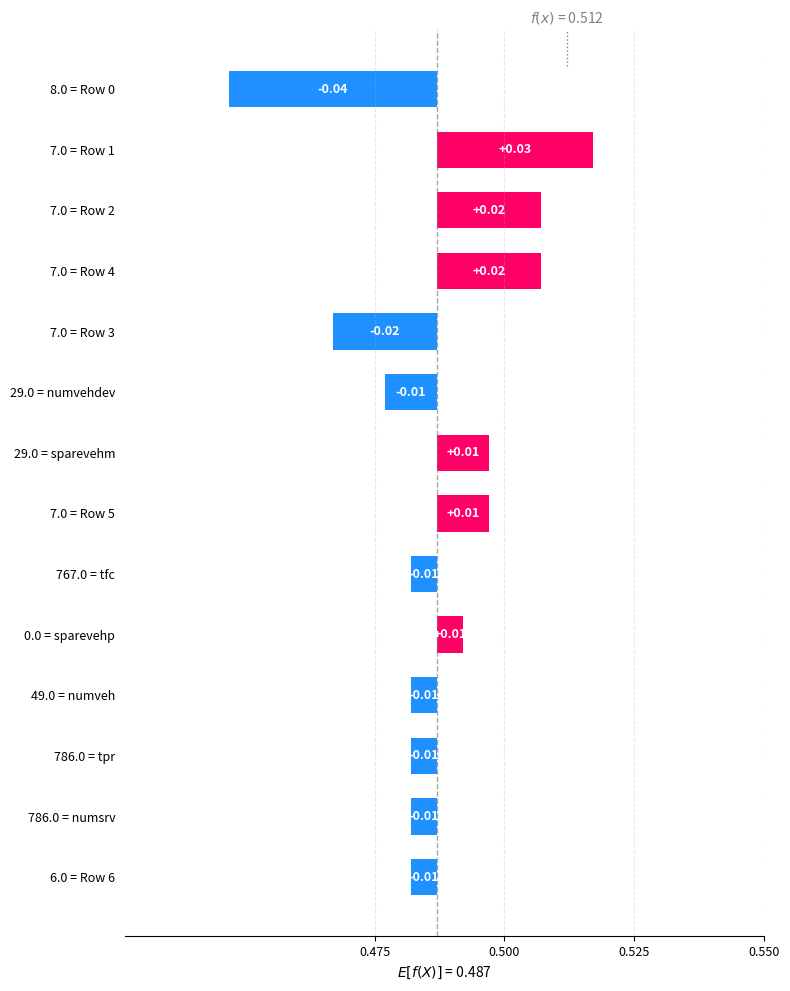

Is it true that the value at 7.0 = Row 4 is 0.0?

True